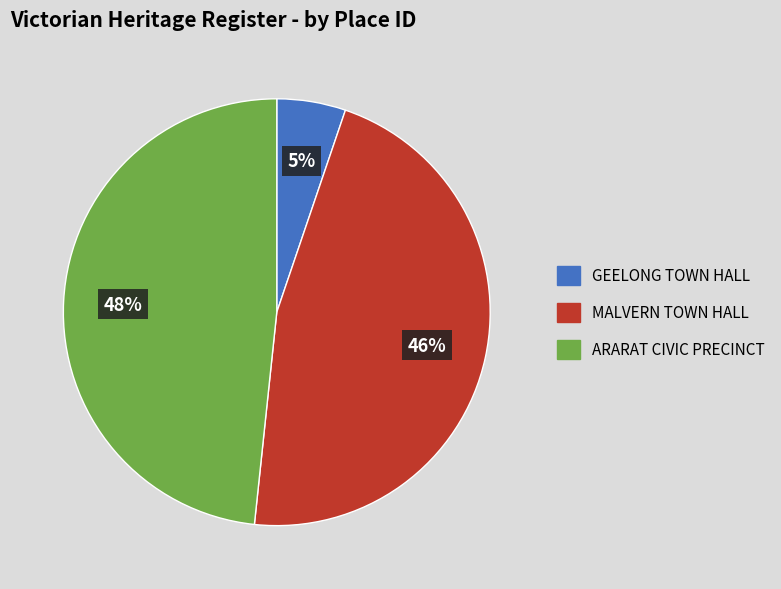

To the nearest percent, what is the difference between the largest and smallest slice percentages?

43%